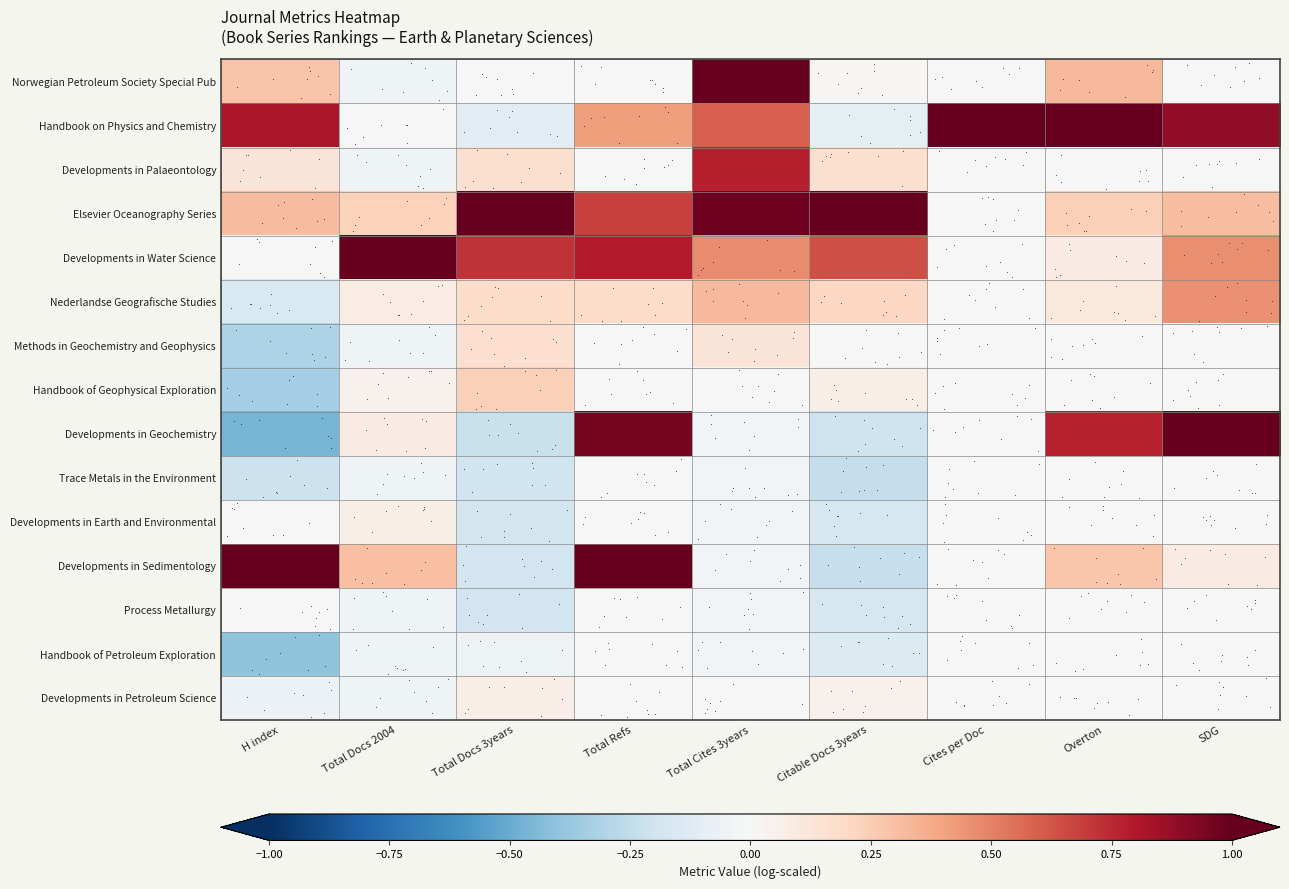

Reading left to right, transcribe all the data shown in this chart.

Norwegian Petroleum Society Special Pub: H index=0.3	Total Docs 2004=-0.0	Total Docs 3years=0.0	Total Refs=0.0	Total Cites 3years=1.0	Citable Docs 3years=0.0	Cites per Doc=0.0	Overton=0.3	SDG=0.0
Handbook on Physics and Chemistry: H index=0.8	Total Docs 2004=0.0	Total Docs 3years=-0.1	Total Refs=0.4	Total Cites 3years=0.6	Citable Docs 3years=-0.1	Cites per Doc=1.0	Overton=1.0	SDG=0.9
Developments in Palaeontology: H index=0.1	Total Docs 2004=-0.0	Total Docs 3years=0.2	Total Refs=0.0	Total Cites 3years=0.8	Citable Docs 3years=0.2	Cites per Doc=0.0	Overton=0.0	SDG=0.0
Elsevier Oceanography Series: H index=0.3	Total Docs 2004=0.2	Total Docs 3years=1.0	Total Refs=0.7	Total Cites 3years=1.0	Citable Docs 3years=1.0	Cites per Doc=0.0	Overton=0.2	SDG=0.3
Developments in Water Science: H index=0.0	Total Docs 2004=1.0	Total Docs 3years=0.7	Total Refs=0.8	Total Cites 3years=0.5	Citable Docs 3years=0.6	Cites per Doc=0.0	Overton=0.1	SDG=0.5
Nederlandse Geografische Studies: H index=-0.2	Total Docs 2004=0.1	Total Docs 3years=0.2	Total Refs=0.2	Total Cites 3years=0.3	Citable Docs 3years=0.2	Cites per Doc=0.0	Overton=0.1	SDG=0.5
Methods in Geochemistry and Geophysics: H index=-0.3	Total Docs 2004=-0.0	Total Docs 3years=0.2	Total Refs=0.0	Total Cites 3years=0.1	Citable Docs 3years=0.0	Cites per Doc=0.0	Overton=0.0	SDG=0.0
Handbook of Geophysical Exploration: H index=-0.3	Total Docs 2004=0.0	Total Docs 3years=0.2	Total Refs=0.0	Total Cites 3years=0.0	Citable Docs 3years=0.1	Cites per Doc=0.0	Overton=0.0	SDG=0.0
Developments in Geochemistry: H index=-0.5	Total Docs 2004=0.1	Total Docs 3years=-0.2	Total Refs=1.0	Total Cites 3years=-0.0	Citable Docs 3years=-0.2	Cites per Doc=0.0	Overton=0.8	SDG=1.0
Trace Metals in the Environment: H index=-0.2	Total Docs 2004=-0.0	Total Docs 3years=-0.2	Total Refs=0.0	Total Cites 3years=-0.0	Citable Docs 3years=-0.2	Cites per Doc=0.0	Overton=0.0	SDG=0.0
Developments in Earth and Environmental: H index=0.0	Total Docs 2004=0.1	Total Docs 3years=-0.2	Total Refs=0.0	Total Cites 3years=-0.0	Citable Docs 3years=-0.2	Cites per Doc=0.0	Overton=0.0	SDG=0.0
Developments in Sedimentology: H index=1.0	Total Docs 2004=0.3	Total Docs 3years=-0.2	Total Refs=1.0	Total Cites 3years=-0.0	Citable Docs 3years=-0.2	Cites per Doc=0.0	Overton=0.3	SDG=0.1
Process Metallurgy: H index=0.0	Total Docs 2004=-0.0	Total Docs 3years=-0.2	Total Refs=0.0	Total Cites 3years=-0.0	Citable Docs 3years=-0.2	Cites per Doc=0.0	Overton=0.0	SDG=0.0
Handbook of Petroleum Exploration: H index=-0.4	Total Docs 2004=-0.0	Total Docs 3years=-0.1	Total Refs=0.0	Total Cites 3years=-0.0	Citable Docs 3years=-0.1	Cites per Doc=0.0	Overton=0.0	SDG=0.0
Developments in Petroleum Science: H index=-0.1	Total Docs 2004=-0.0	Total Docs 3years=0.1	Total Refs=0.0	Total Cites 3years=0.0	Citable Docs 3years=0.0	Cites per Doc=0.0	Overton=0.0	SDG=0.0